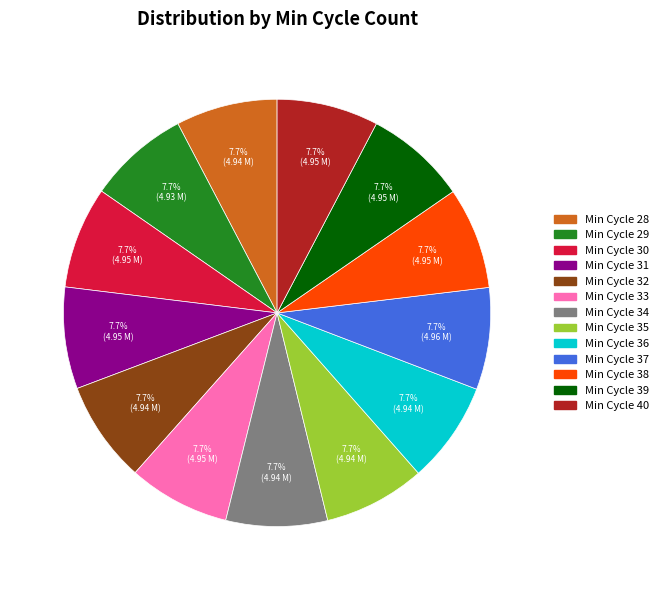

Count the number of slices in the pie.

13